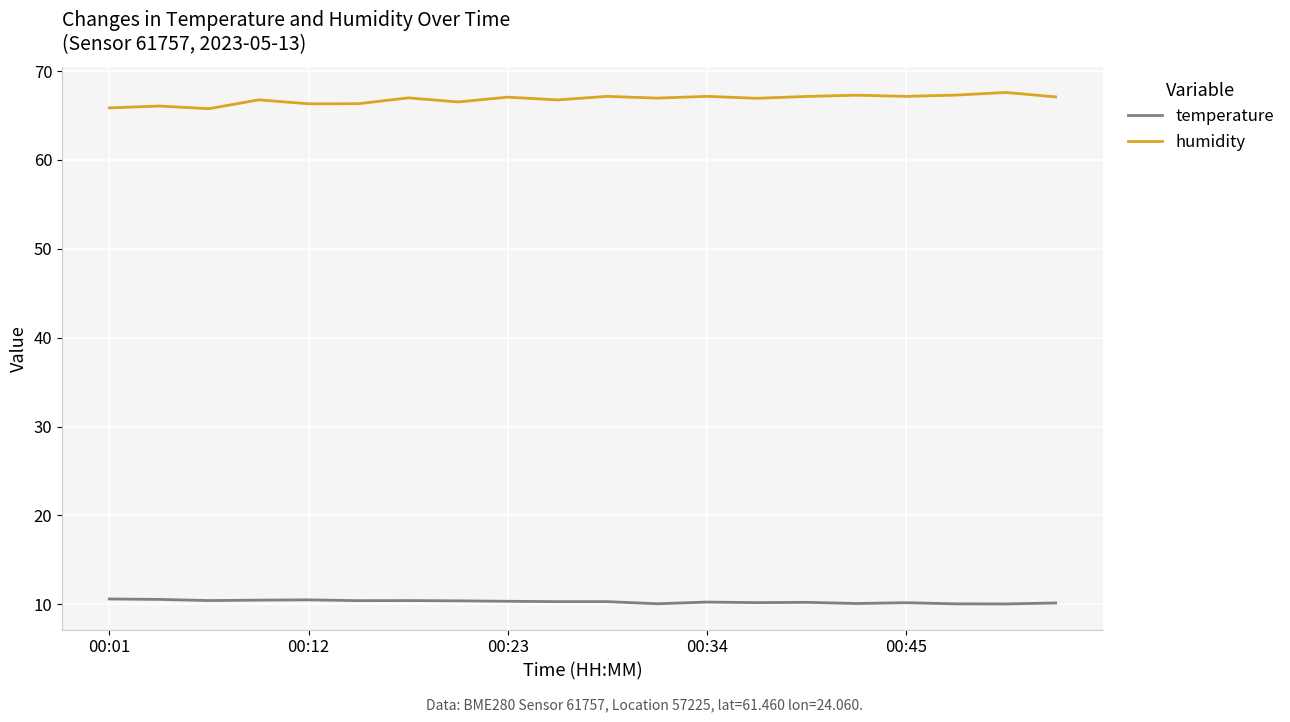

Which series has the largest total across all categories?

humidity